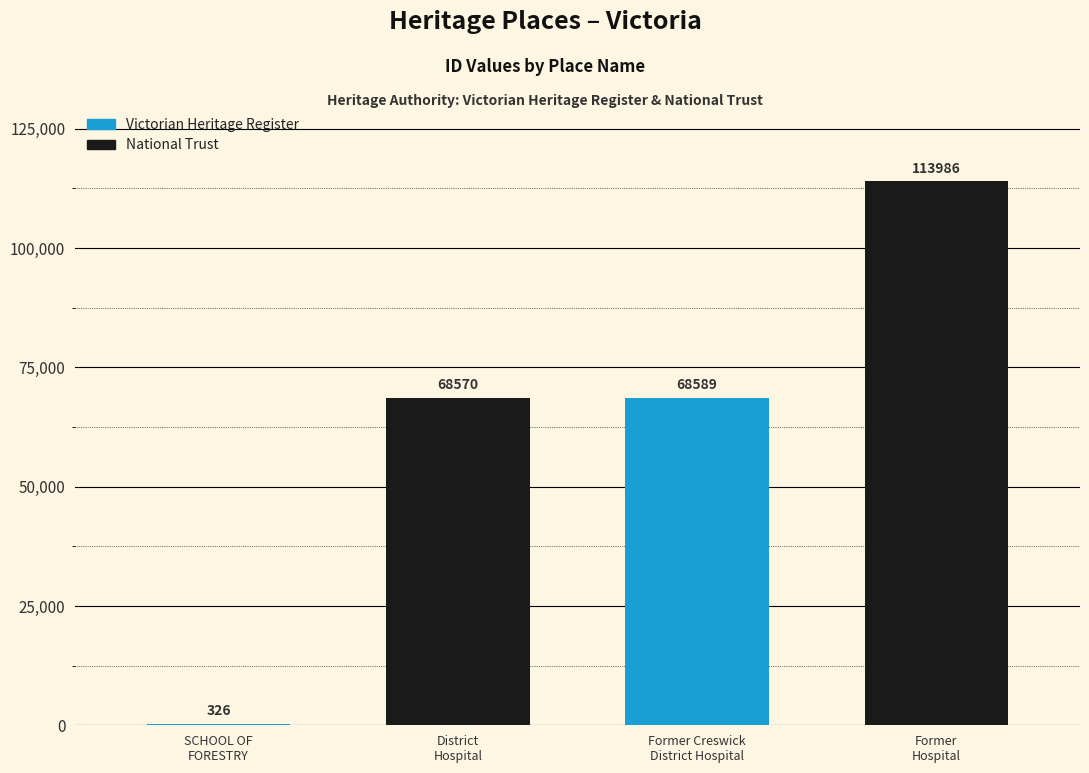

Reading left to right, what are all the values shown in this chart?

SCHOOL OF
FORESTRY=326	District
Hospital=68570	Former Creswick
District Hospital=68589	Former
Hospital=113986